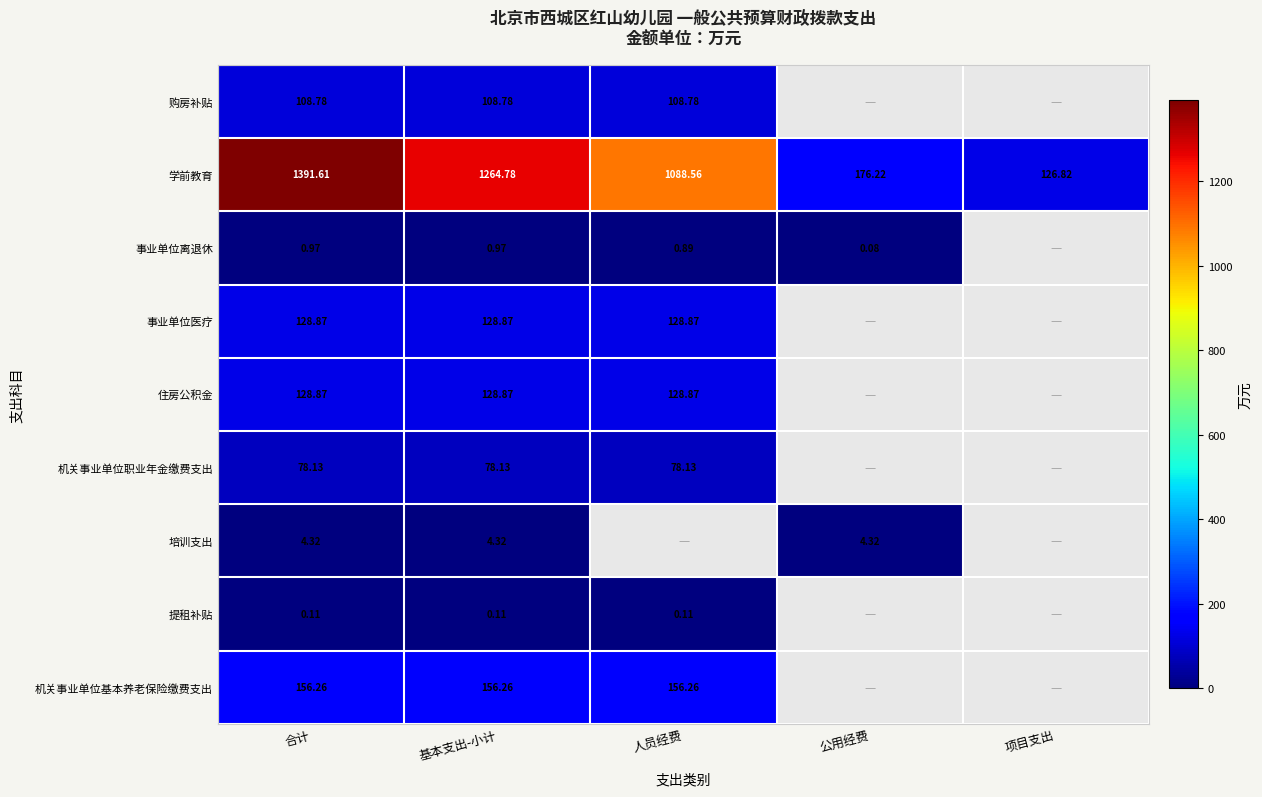

At which label does 机关事业单位基本养老保险缴费支出 reach its peak?

合计